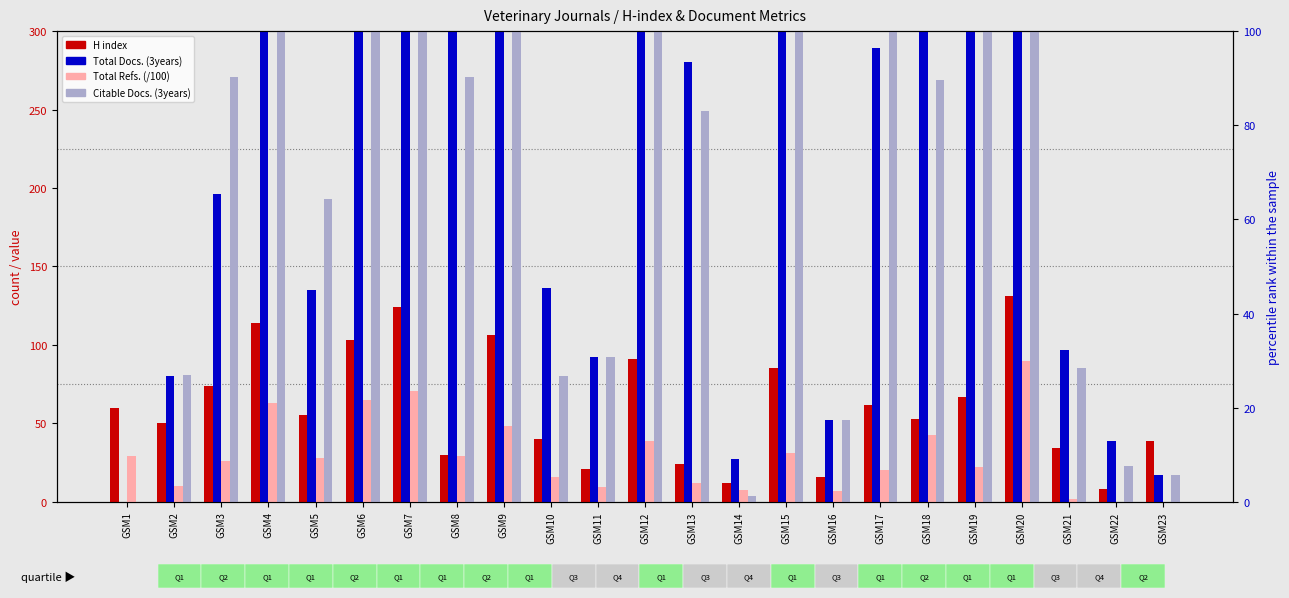

Reading left to right, list all the values displayed in this chart.

H index: GSM1=60.0	GSM2=50.0	GSM3=74.0	GSM4=114.0	GSM5=55.0	GSM6=103.0	GSM7=124.0	GSM8=30.0	GSM9=106.0	GSM10=40.0	GSM11=21.0	GSM12=91.0	GSM13=24.0	GSM14=12.0	GSM15=85.0	GSM16=16.0	GSM17=62.0	GSM18=53.0	GSM19=67.0	GSM20=131.0	GSM21=34.0	GSM22=8.0	GSM23=39.0
Total Docs. (3years): GSM1=0.0	GSM2=80.0	GSM3=196.0	GSM4=522.0	GSM5=135.0	GSM6=672.0	GSM7=602.0	GSM8=328.0	GSM9=438.0	GSM10=136.0	GSM11=92.0	GSM12=432.0	GSM13=280.0	GSM14=27.0	GSM15=601.0	GSM16=52.0	GSM17=289.0	GSM18=412.0	GSM19=427.0	GSM20=1421.0	GSM21=97.0	GSM22=39.0	GSM23=17.0
Total Refs. (/100): GSM1=29.3	GSM2=10.0	GSM3=26.1	GSM4=63.0	GSM5=27.8	GSM6=65.2	GSM7=70.7	GSM8=29.4	GSM9=48.2	GSM10=15.6	GSM11=9.7	GSM12=38.7	GSM13=12.1	GSM14=7.8	GSM15=31.1	GSM16=6.7	GSM17=20.1	GSM18=42.2	GSM19=22.5	GSM20=89.5	GSM21=1.6	GSM22=0.0	GSM23=0.0
Citable Docs. (3years): GSM1=0.0	GSM2=81.0	GSM3=271.0	GSM4=1128.0	GSM5=193.0	GSM6=1144.0	GSM7=1625.0	GSM8=271.0	GSM9=978.0	GSM10=80.0	GSM11=92.0	GSM12=789.0	GSM13=249.0	GSM14=4.0	GSM15=973.0	GSM16=52.0	GSM17=362.0	GSM18=269.0	GSM19=316.0	GSM20=811.0	GSM21=85.0	GSM22=23.0	GSM23=17.0